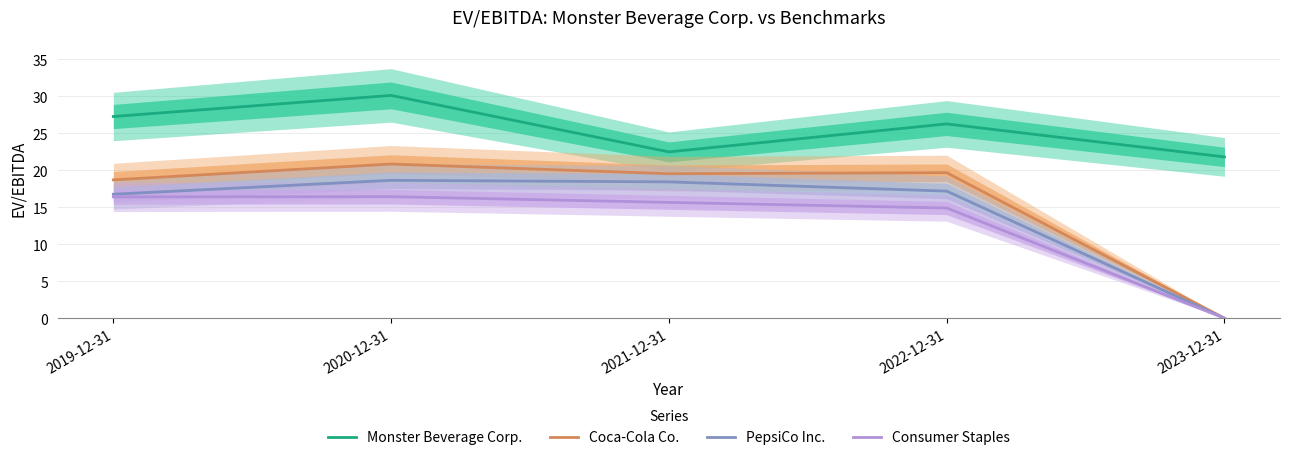

List the series in order of their peak value, lowest first.

Consumer Staples, PepsiCo Inc., Coca-Cola Co., Monster Beverage Corp.